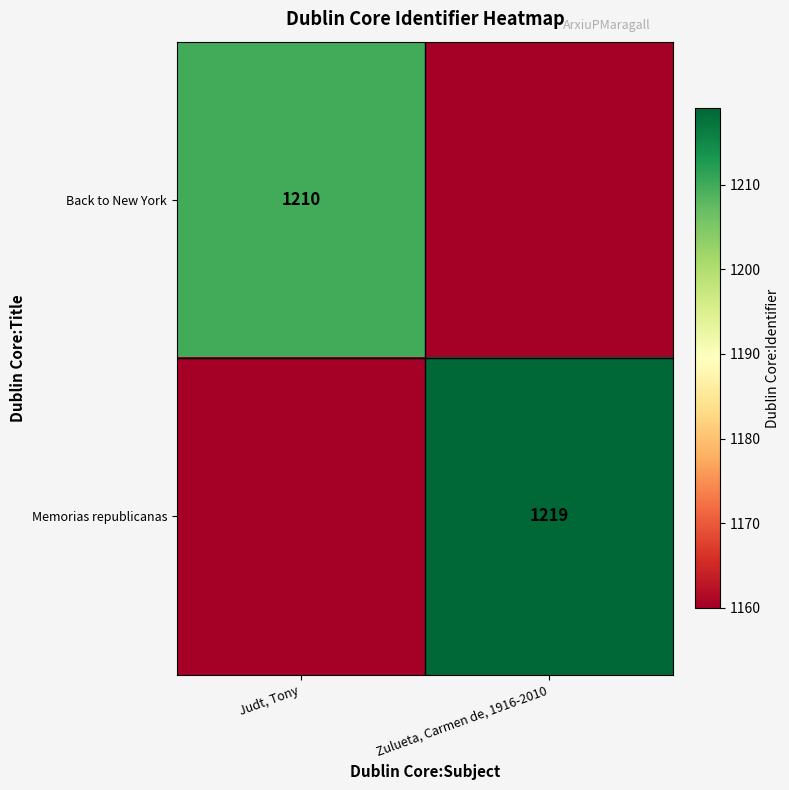

The Back to New York series shows 1210 at Judt, Tony. True or false?

True